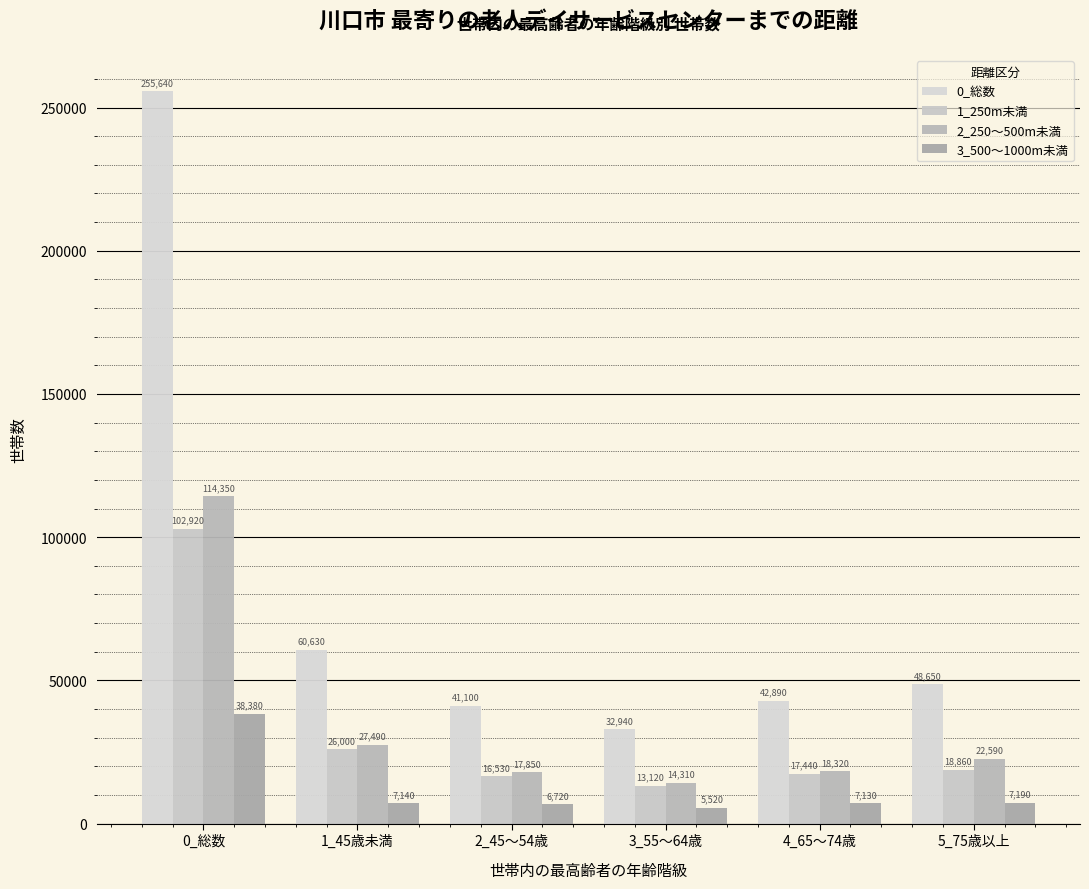

At which category is the sum across all series the highest?

0_総数